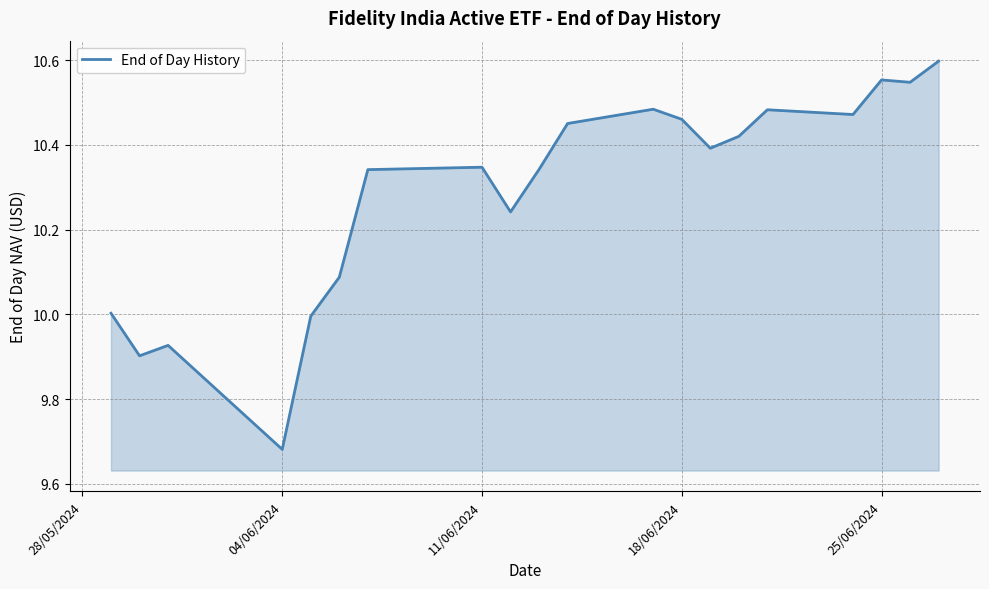

What is the difference between the maximum and minimum values?

0.9